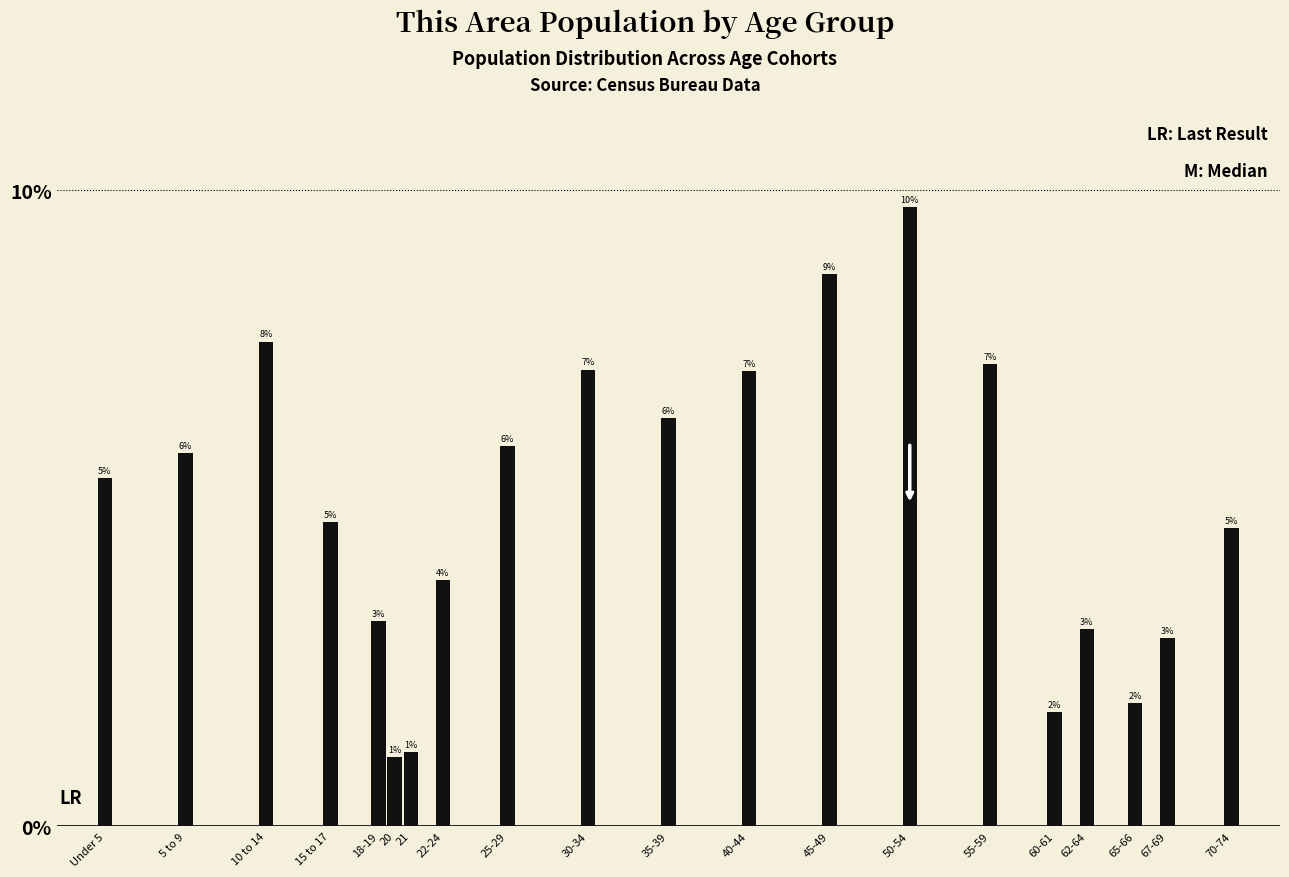

Does the chart contain any negative values?

No